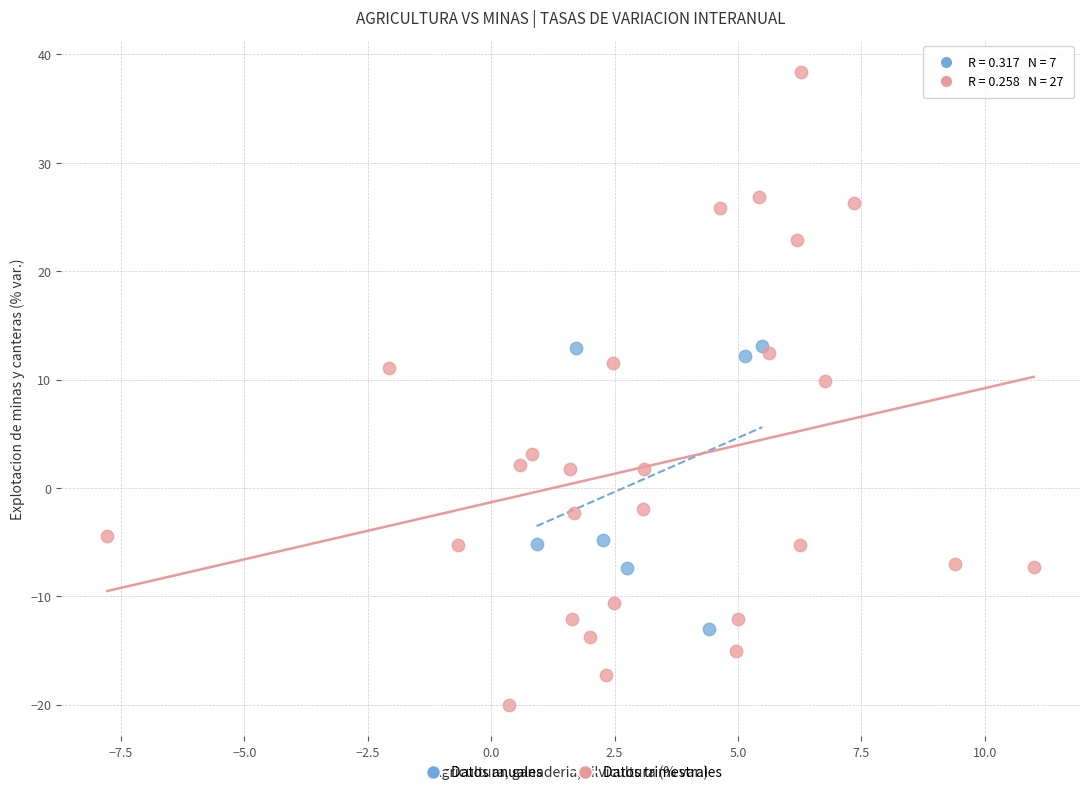

Which series contains the highest Y value?

Datos trimestrales